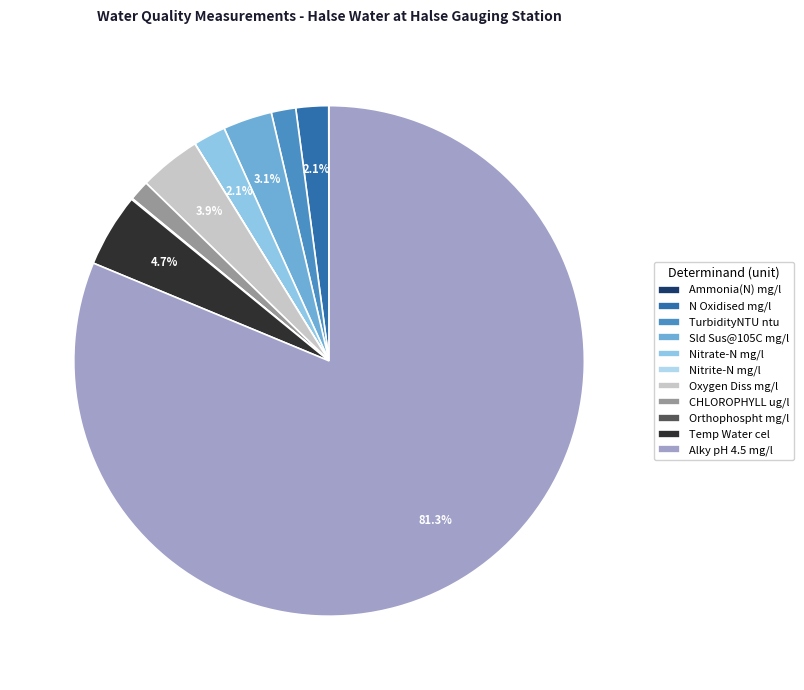

Count the number of slices in the pie.

11